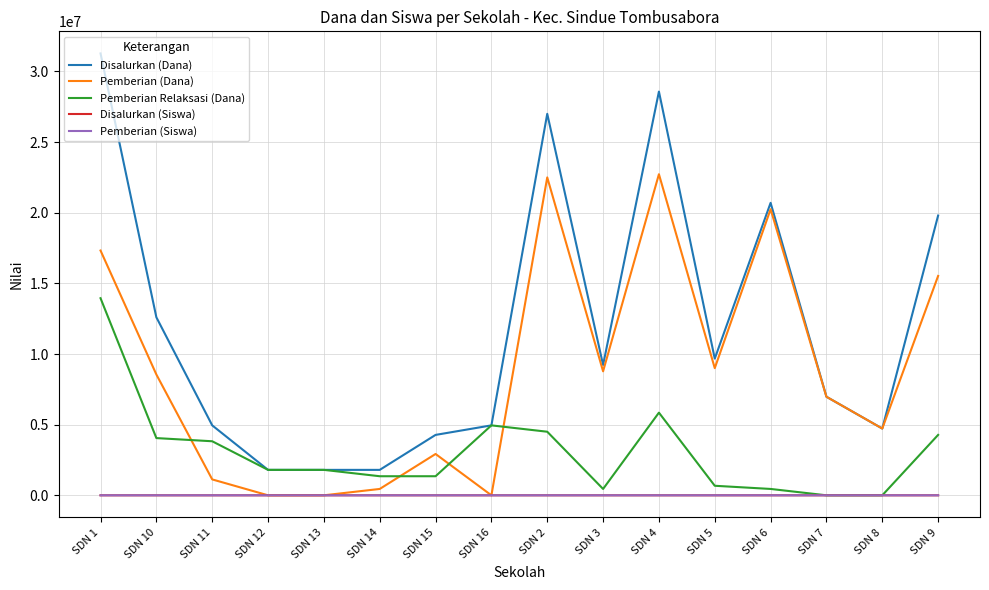

Where is Pemberian (Dana) nearest to the value 11362500?

SDN 5